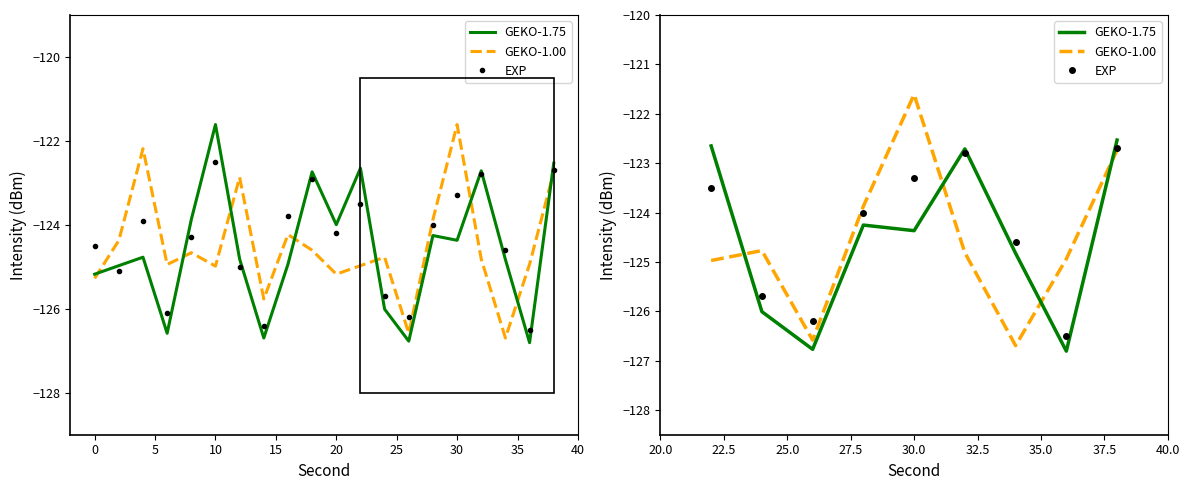

Which series changed the most between 10 and 35?

GEKO-1.75